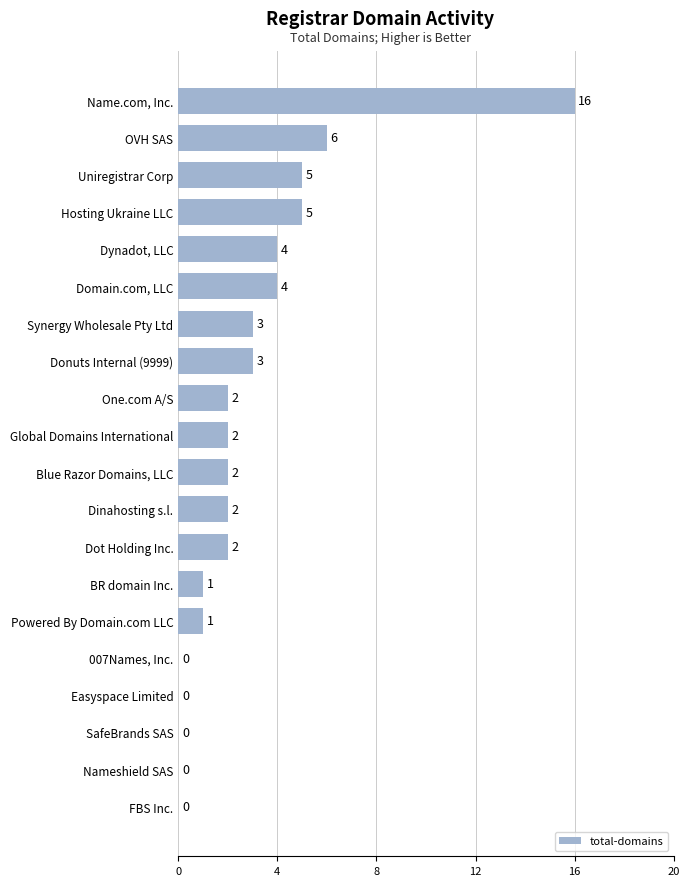

Count the number of categories in the chart.

20